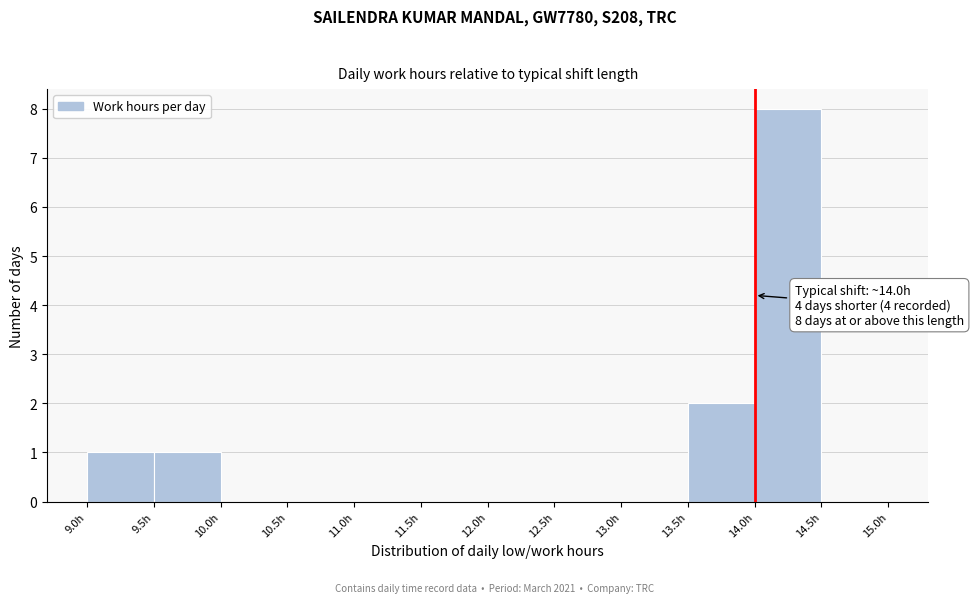

Which range on the x-axis has the tallest bar?

14.0 to 14.5